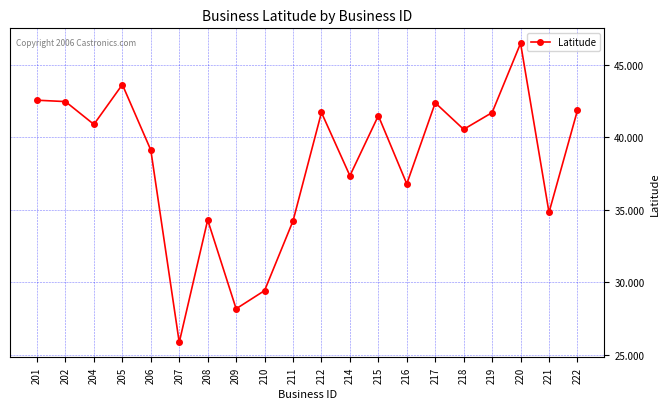

Does the chart have visible grid lines?

Yes